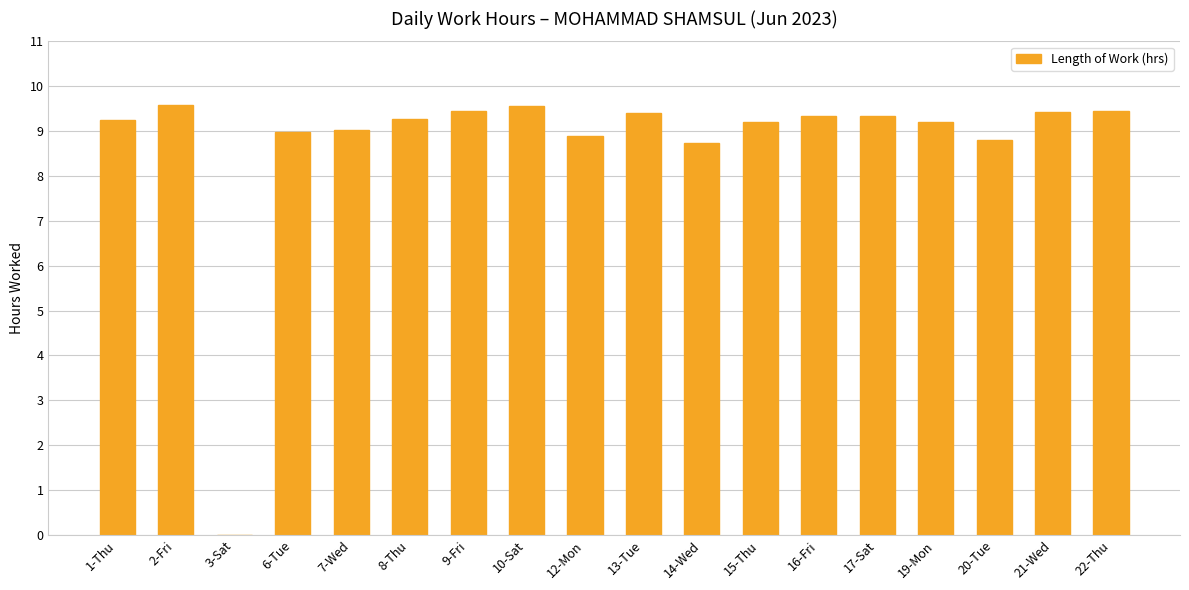

What is the sum of the values at 8-Thu and 3-Sat?

9.3